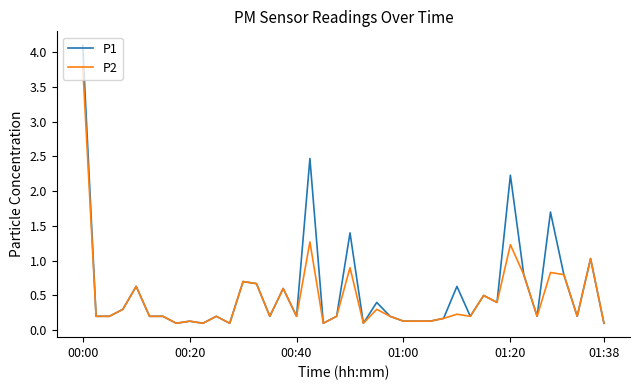

What are all the series names shown in the legend?

P1, P2